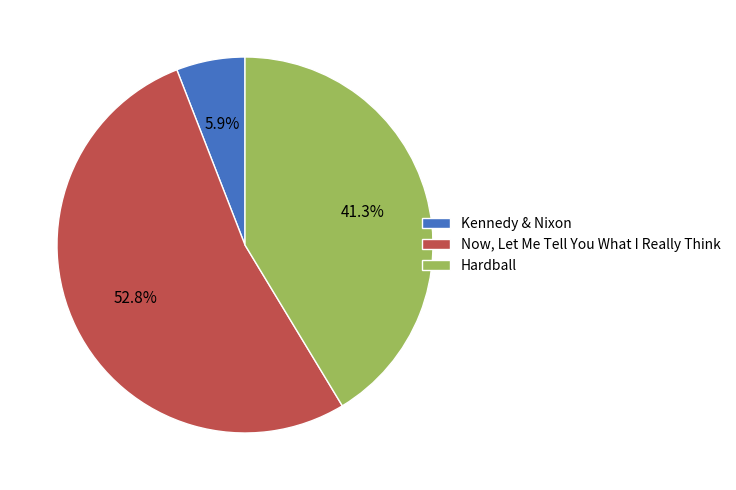

Is the sum of Hardball and Now, Let Me Tell You What I Really Think greater than half?

Yes